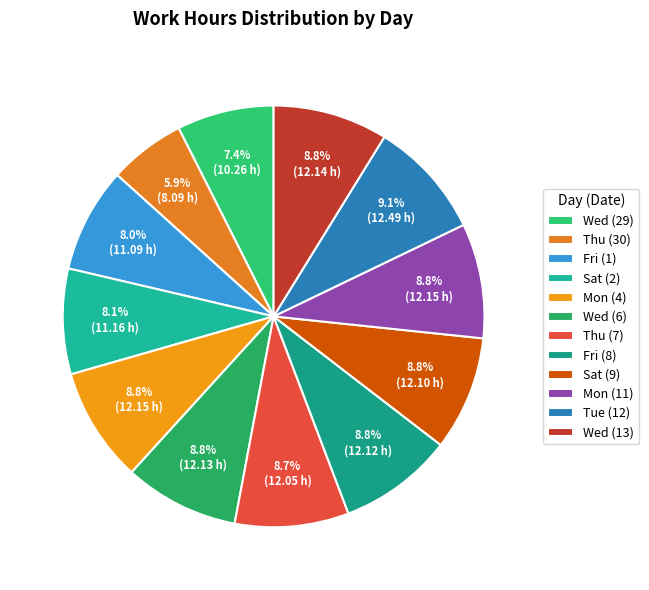

Which category has the biggest portion of the pie?

Tue (12)